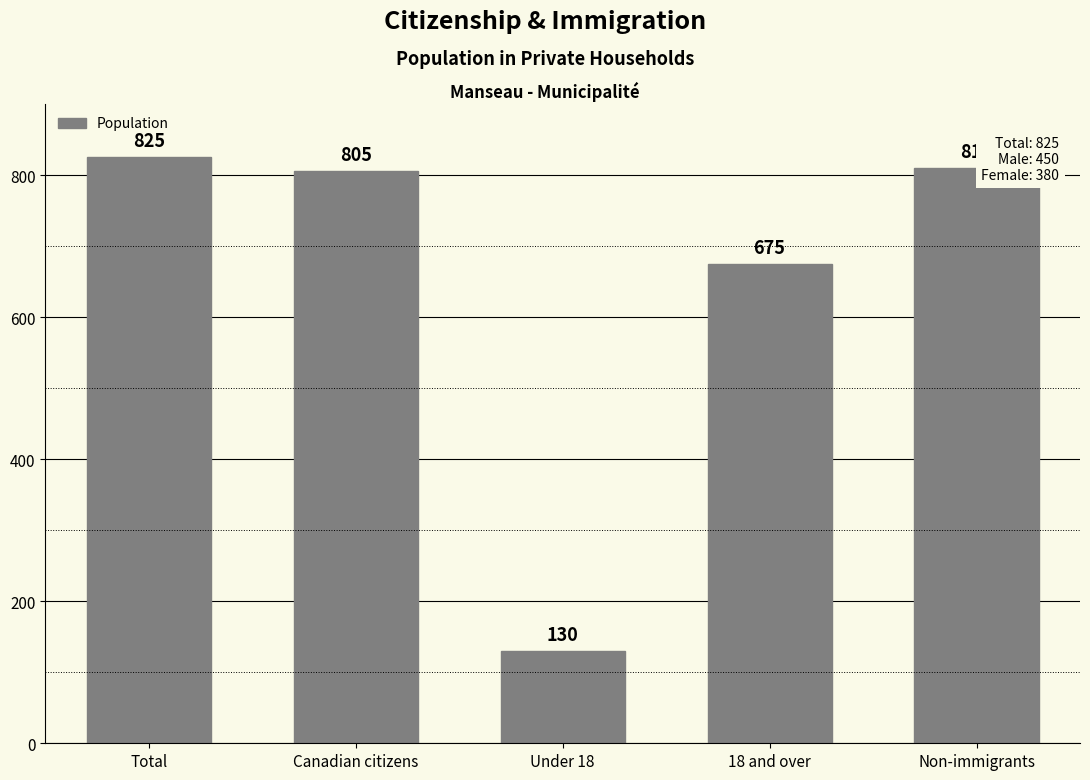

Does the chart contain stacked bars?

No